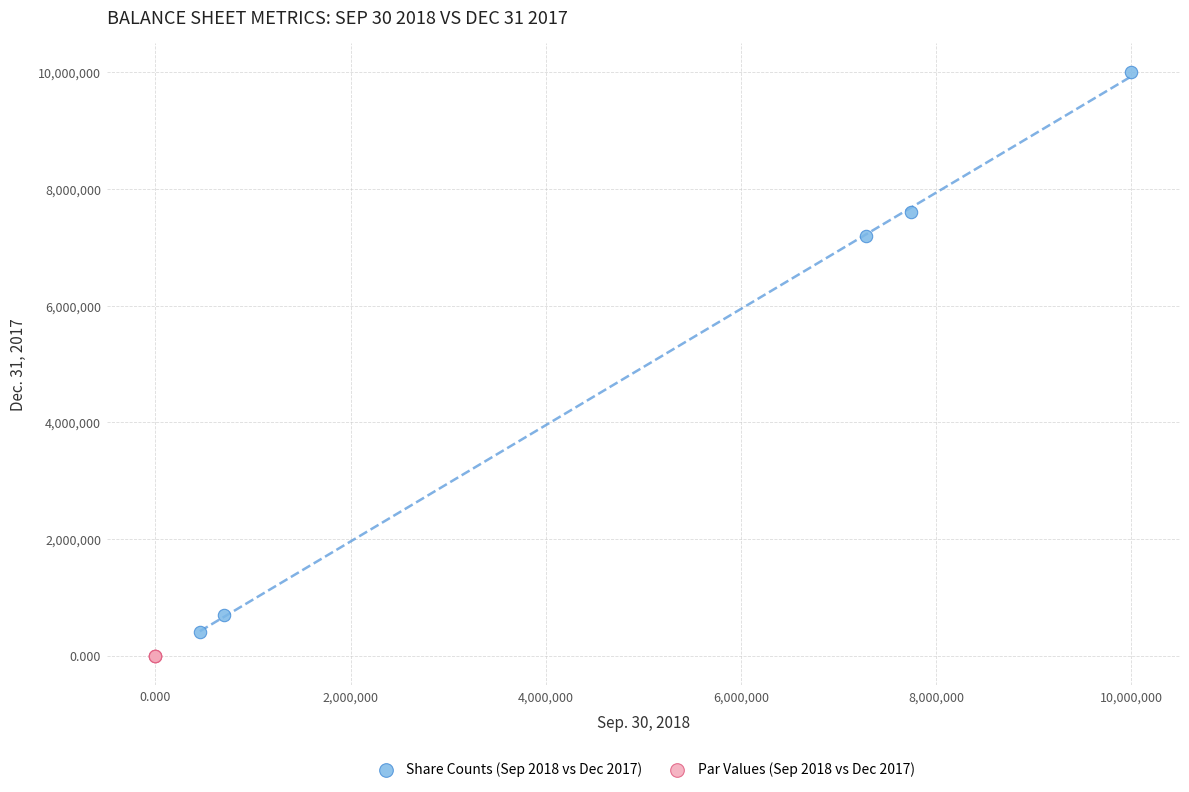

Which series has the widest spread of Y values?

Share Counts (Sep 2018 vs Dec 2017)